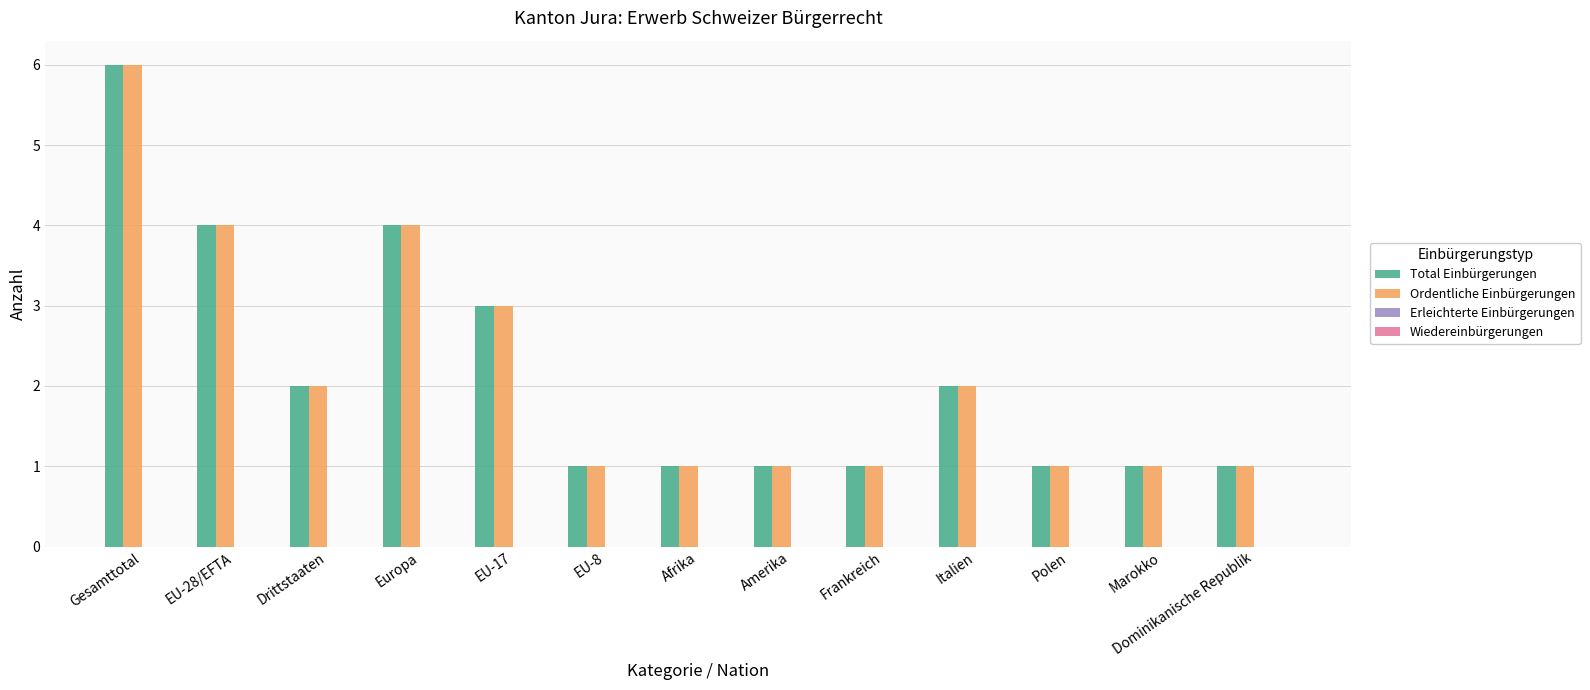

What is the label of the 6th bar from the right?

Amerika